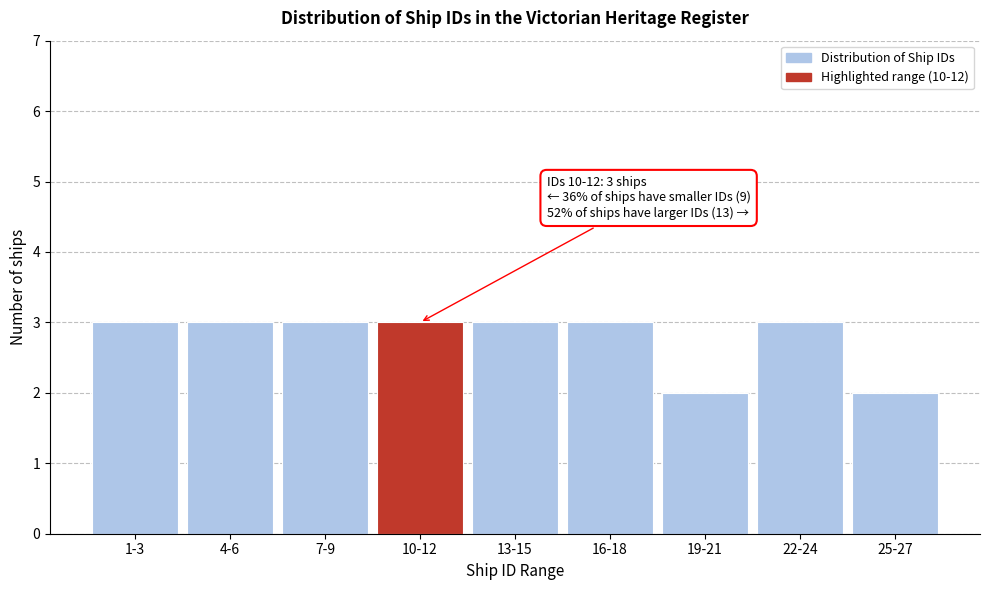

Reading right to left, transcribe all the data shown in this chart.

2	3	2	3	3	3	3	3	3